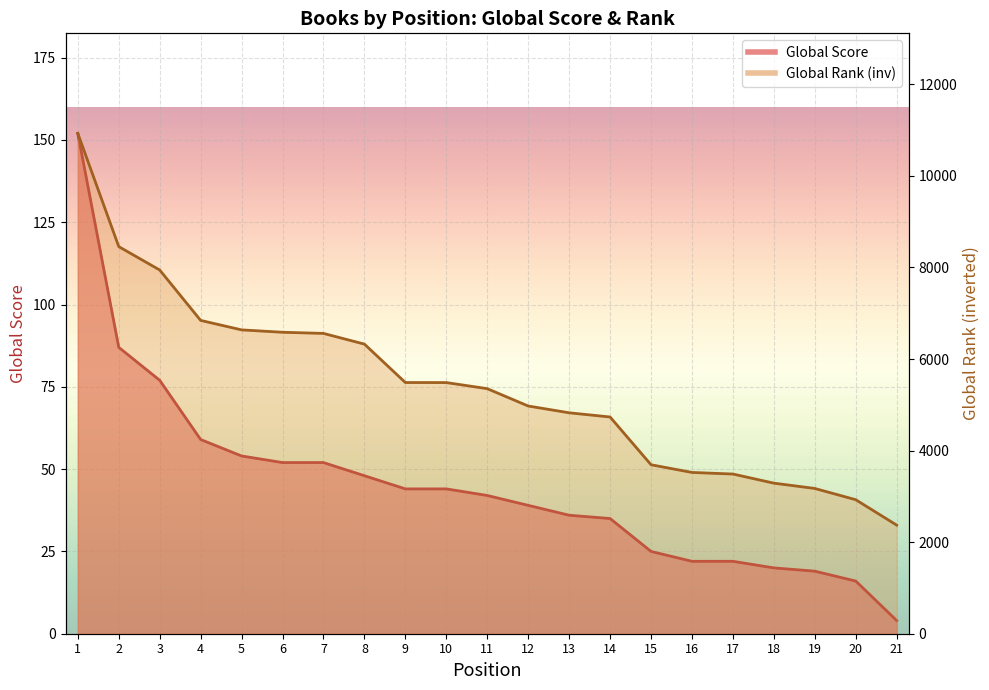

Reading left to right, transcribe all the data shown in this chart.

Global Score: 1=152	2=87	3=77	4=59	5=54	6=52	7=52	8=48	9=44	10=44	11=42	12=39	13=36	14=35	15=25	16=22	17=22	18=20	19=19	20=16	21=4
Global Rank (normalized): 1=10929	2=8456	3=7945	4=6844	5=6637	6=6585	7=6560	8=6326	9=5487	10=5486	11=5353	12=4974	13=4826	14=4734	15=3691	16=3523	17=3488	18=3289	19=3173	20=2927	21=2372